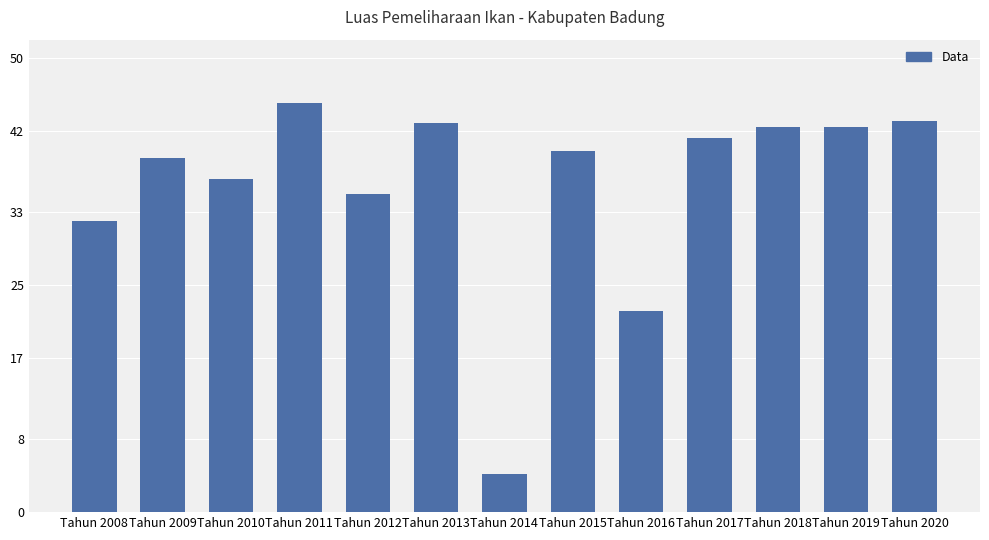

At which category does the chart reach its minimum across all series?

Tahun 2014